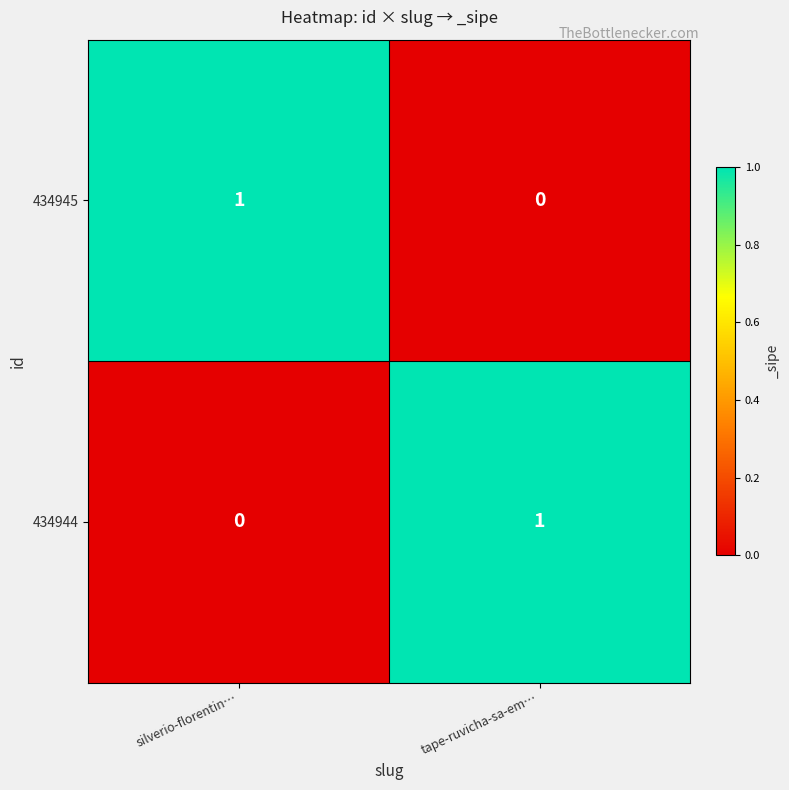

Is the value of 434945 at tape-ruvicha-sa-em… greater than the value of 434944 at tape-ruvicha-sa-em…?

No